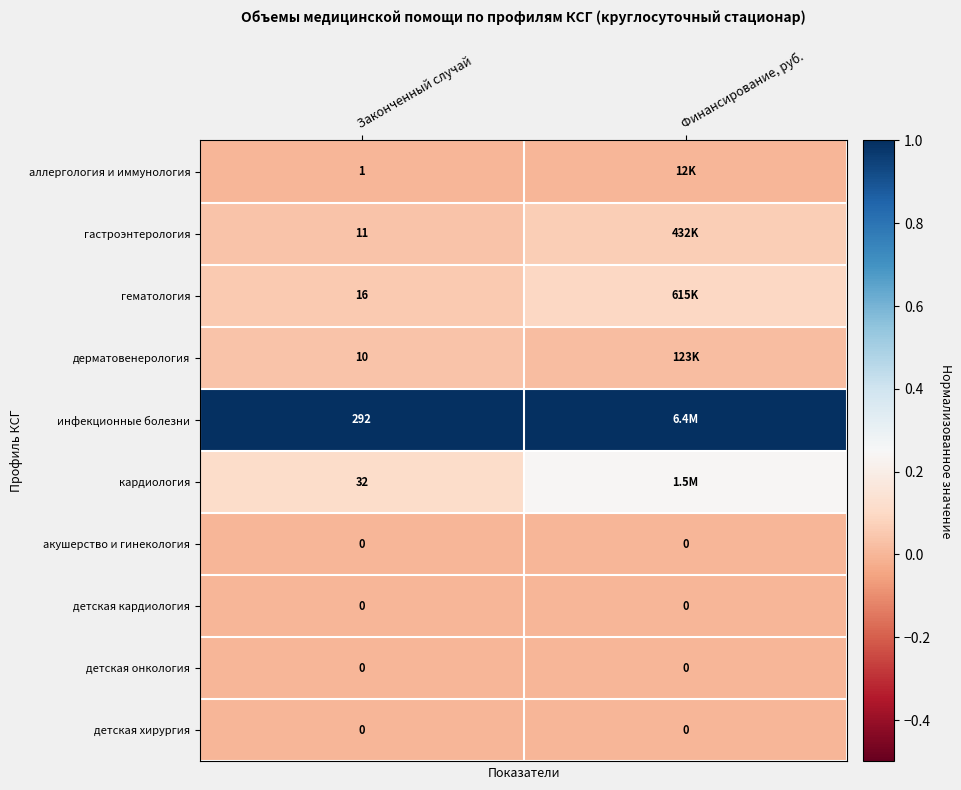

At which label is акушерство и гинекология closest to 0?

Законченный случай